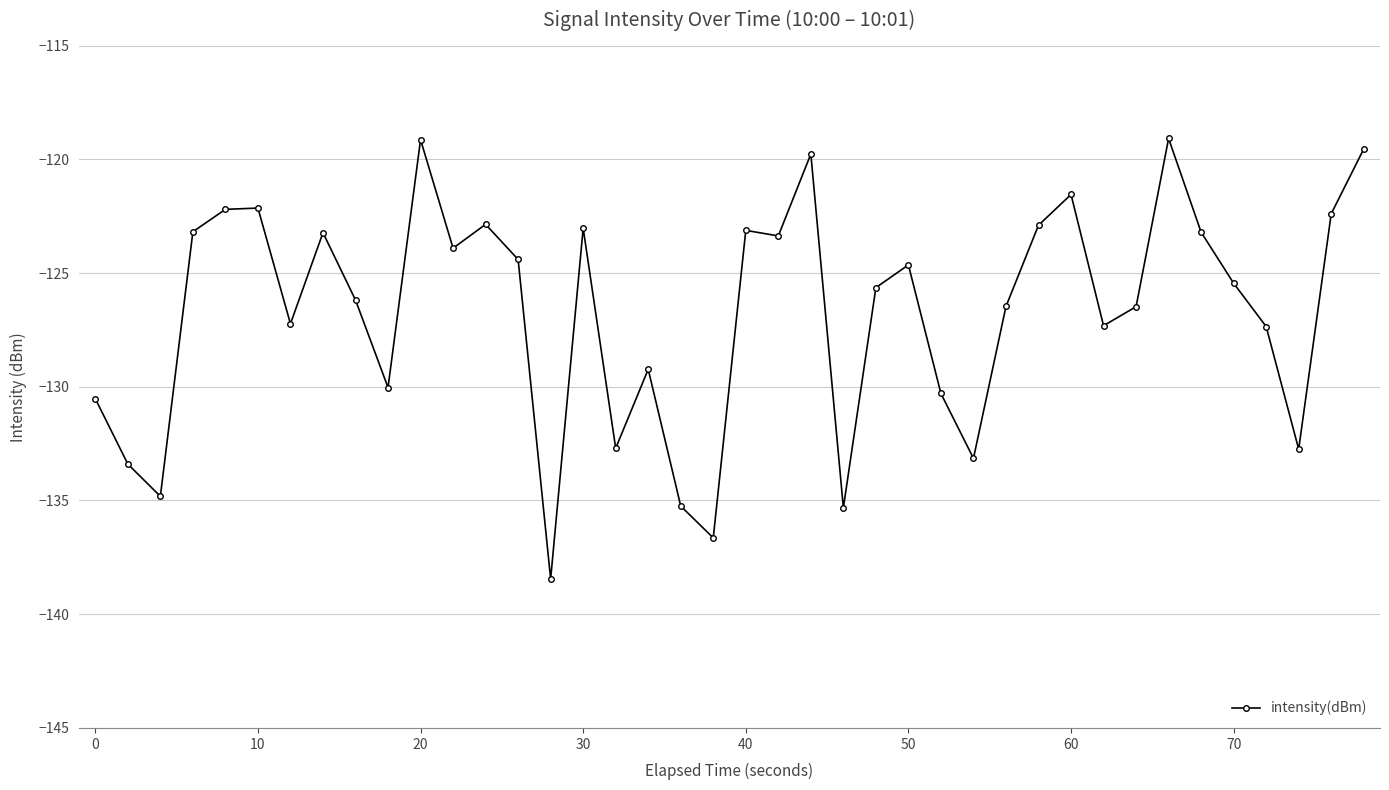

What is the difference between the maximum and minimum values?

19.4